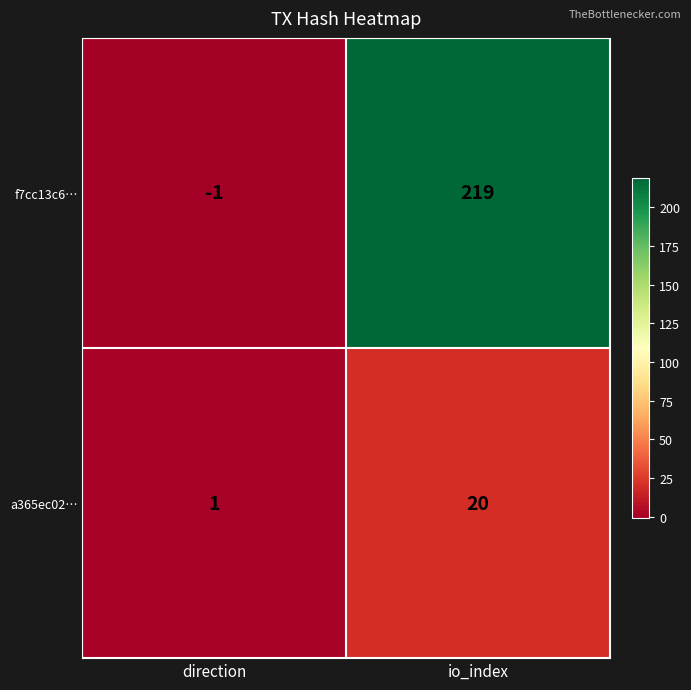

List the series in order of their peak value, highest first.

f7cc13c6…, a365ec02…